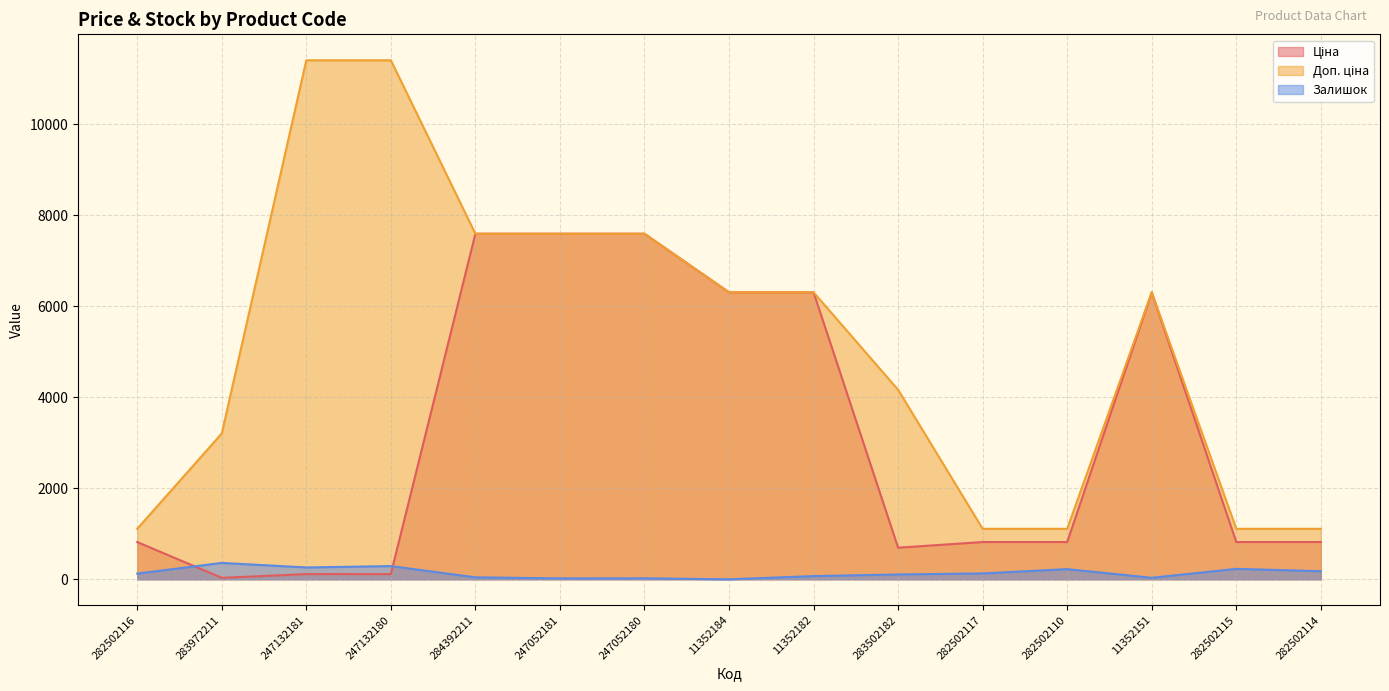

At how many categories does at least one series exceed 3592?

9